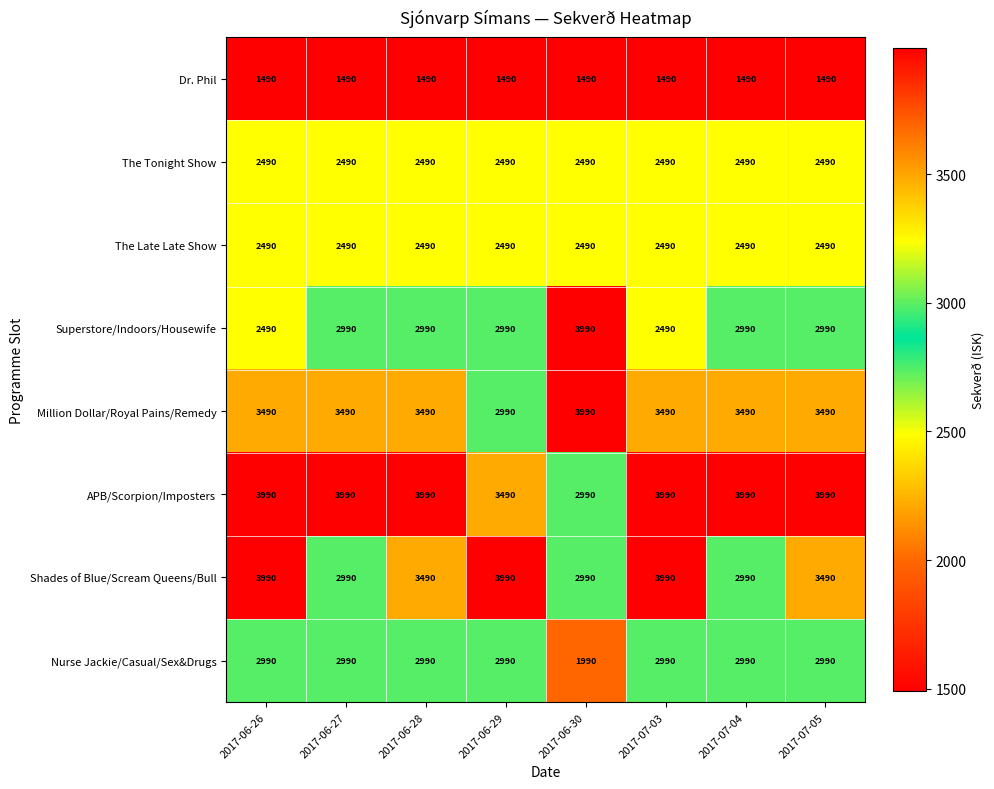

Is it true that The Late Late Show equals 2490 at 2017-07-03?

True